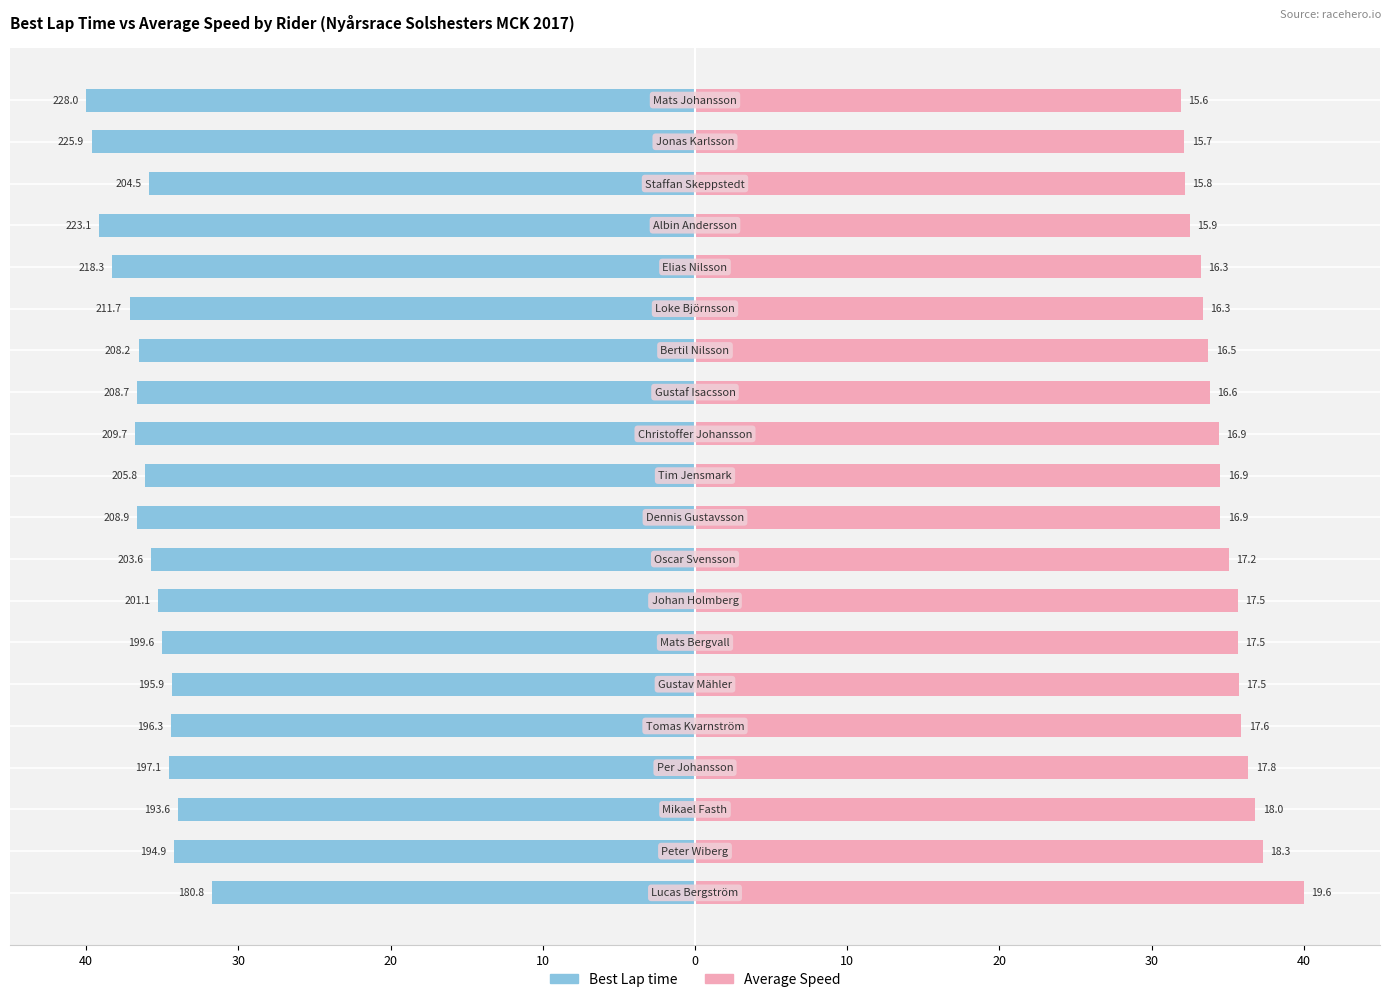

Which series has the widest spread of values?

Best Lap time